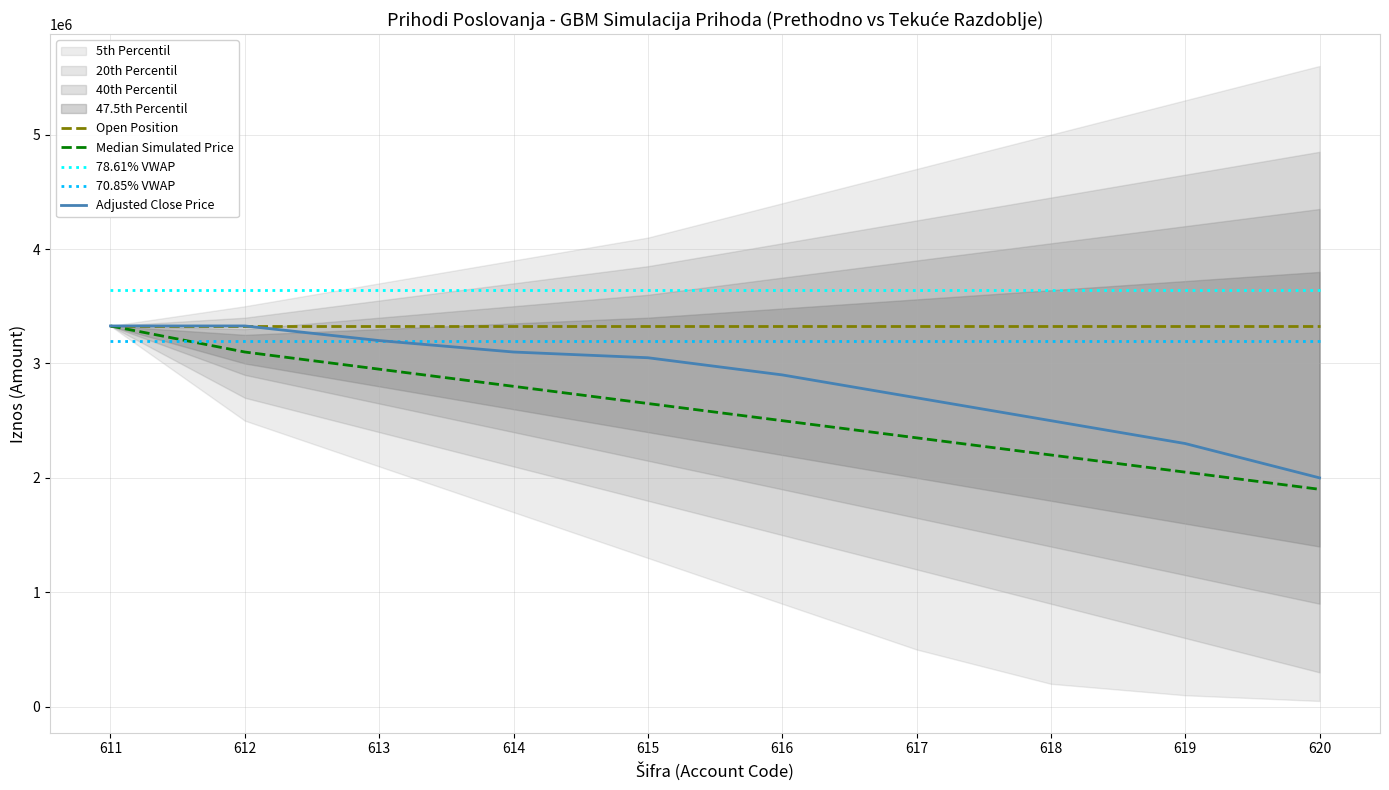

At how many categories does at least one series exceed 3359764?

10